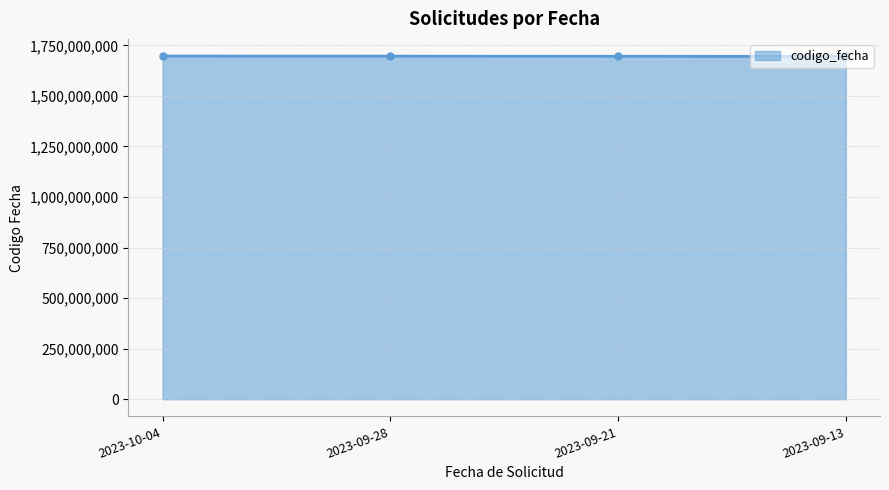

The value at 2023-09-13 is 569880127. True or false?

False